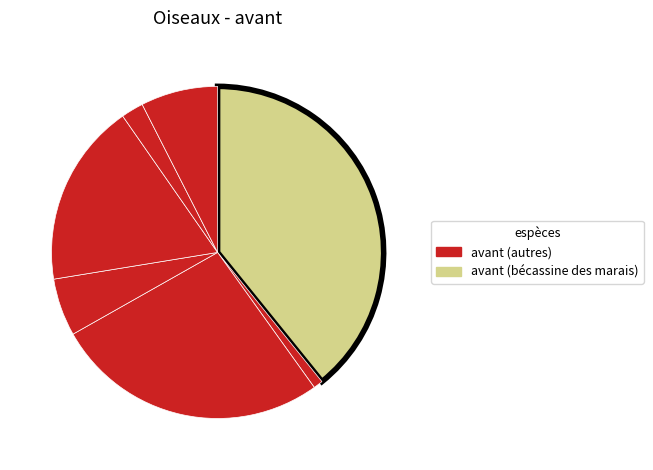

How many segments does this pie chart have?

7